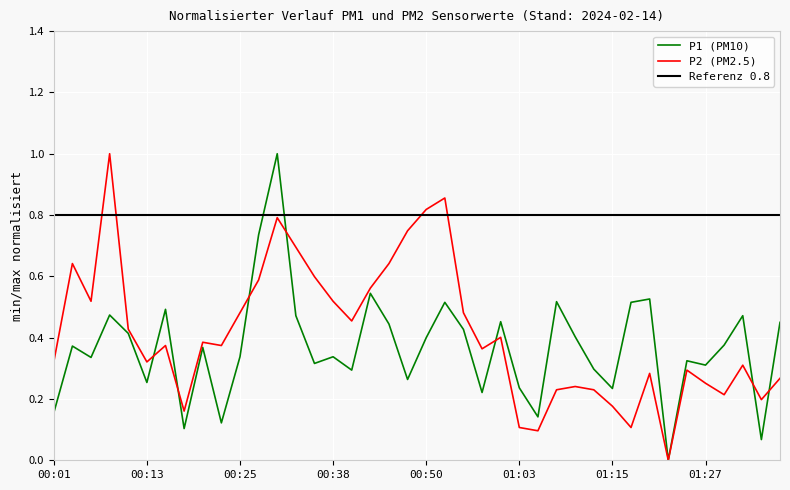

At which category does the chart reach its minimum across all series?

01:22